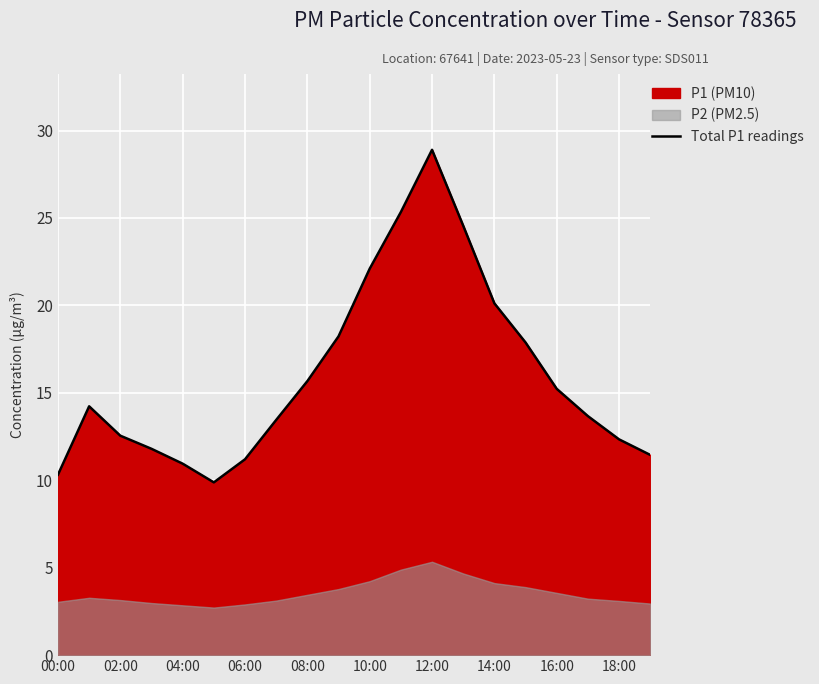

What is the maximum value for Total P1 readings?

28.9